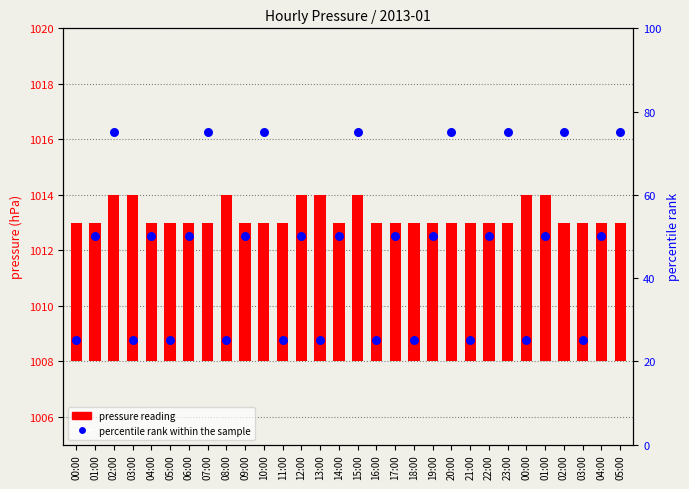

Which series contains the highest Y value?

percentile rank within the sample